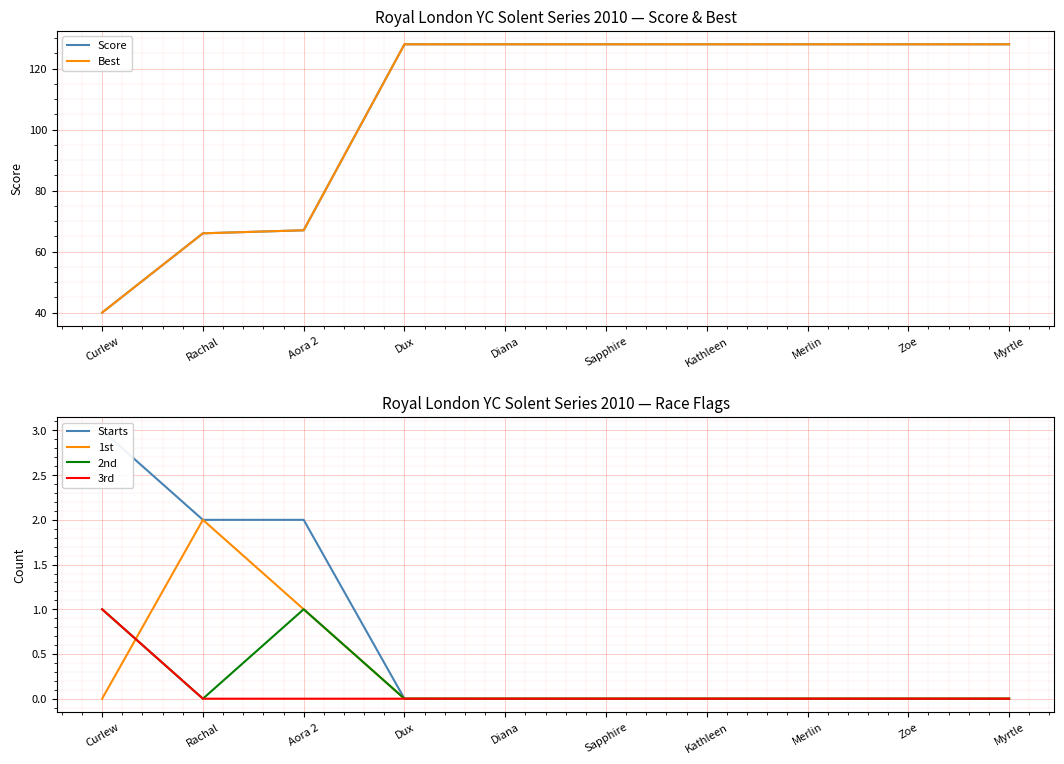

What is the highest value of the Starts series?

3